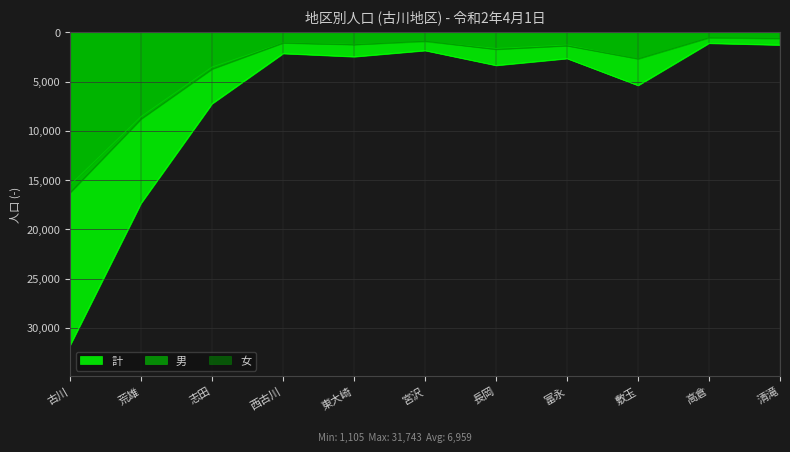

What is the label of the 7th point from the left?

長岡